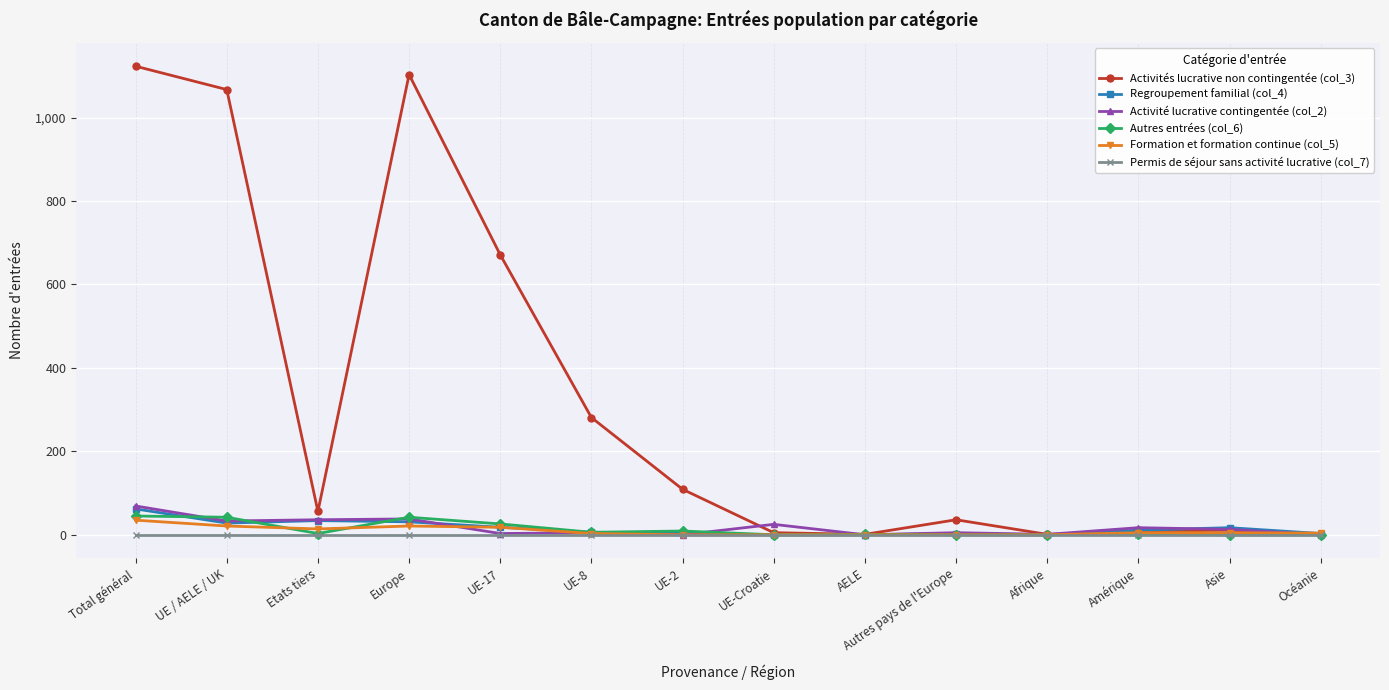

In Autres entrées (col_6), how many points are higher than both neighbors (excluding endpoints)?

4